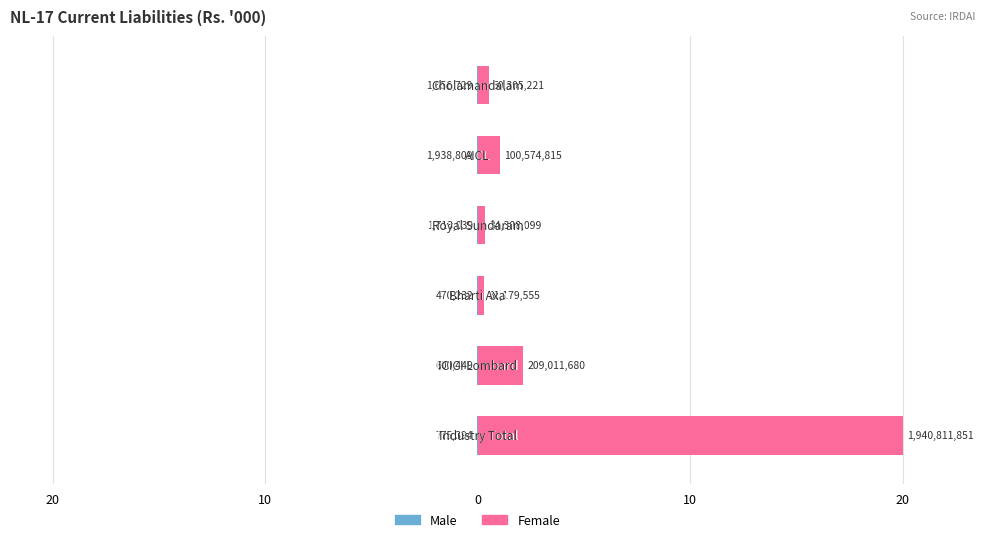

List the series in order of their overall mean, lowest first.

Male, Female